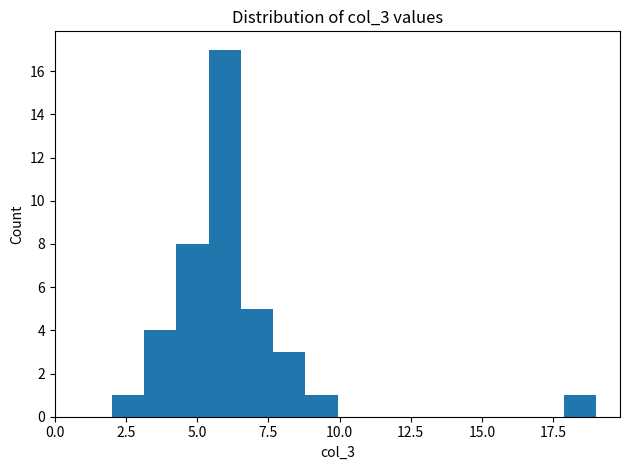

Around what value on the x-axis is the tallest bar? Give the approximate position of its centre, as read against the axis.

6.0